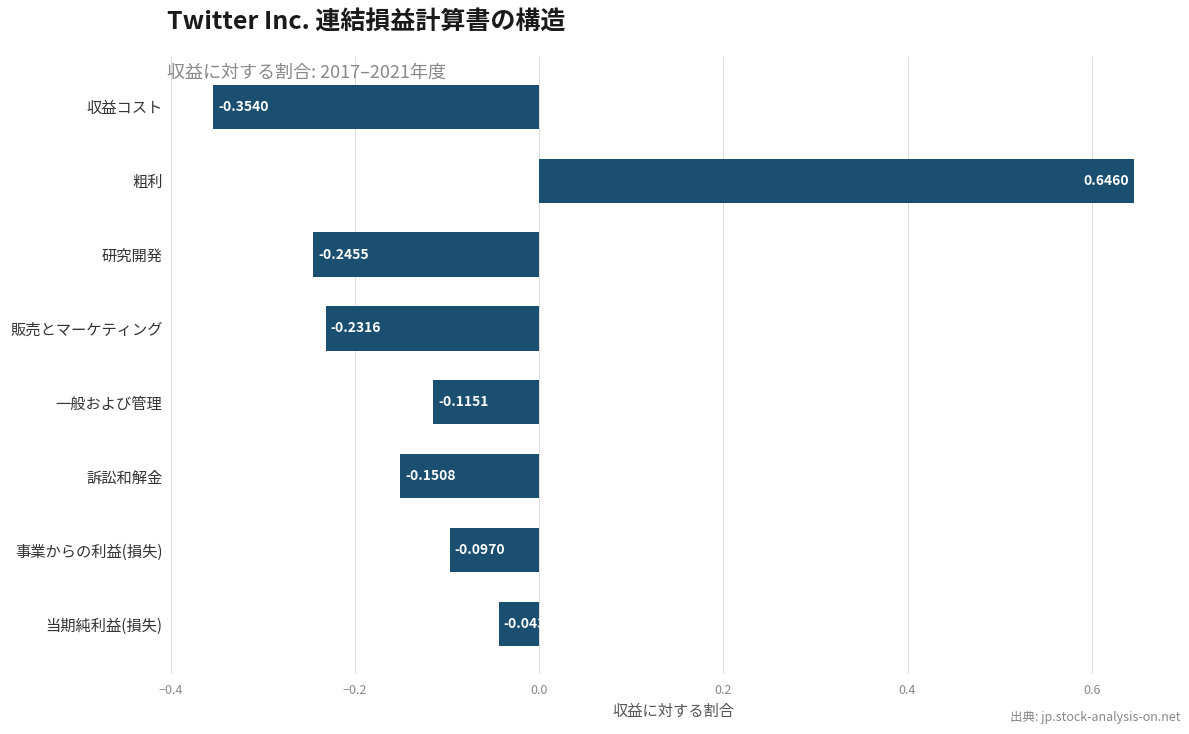

What is the sum of all values?

-0.6